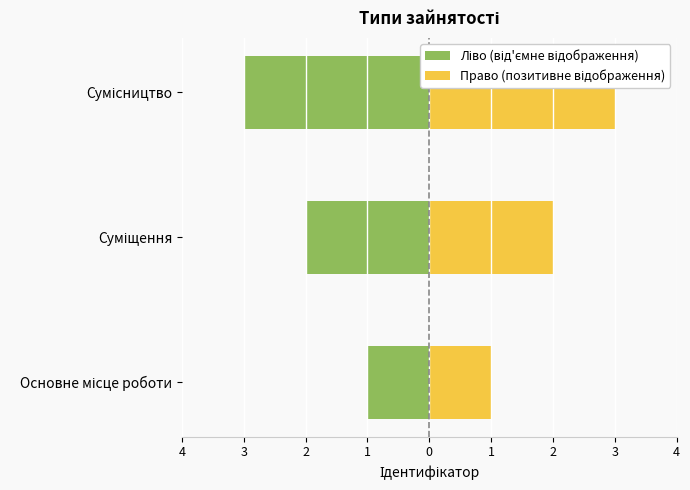

Is the value of Право (позитивне відображення) at Суміщення greater than the value of Ліво (від'ємне відображення) at Сумісництво?

Yes